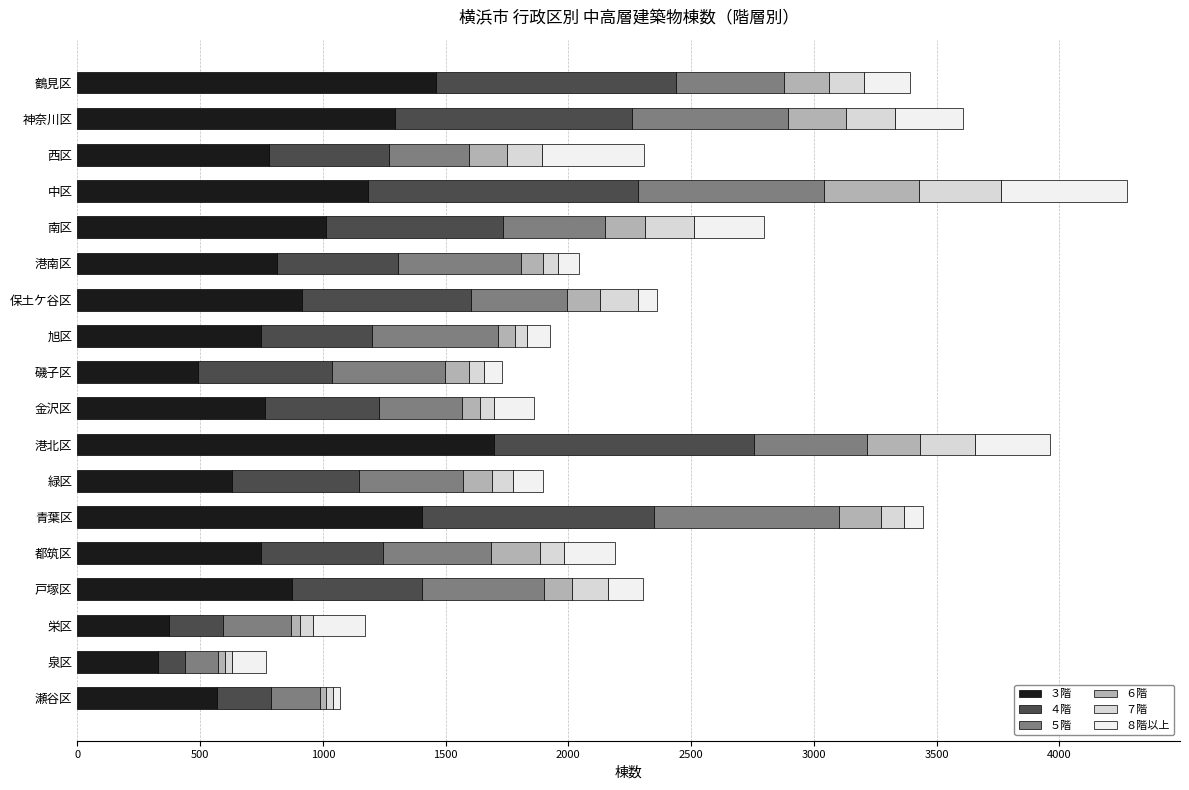

How many categories are shown in the chart?

18